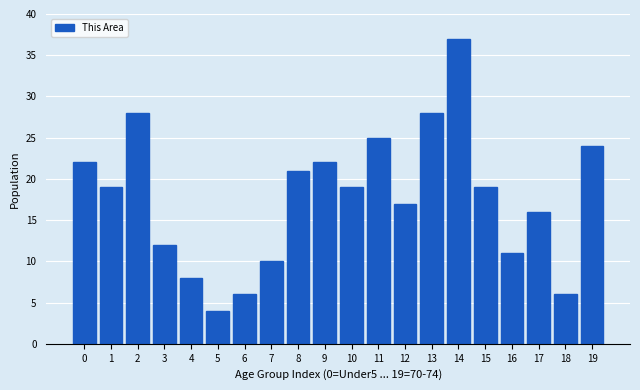

Reading left to right, what are all the values shown in this chart?

0=22	1=19	2=28	3=12	4=8	5=4	6=6	7=10	8=21	9=22	10=19	11=25	12=17	13=28	14=37	15=19	16=11	17=16	18=6	19=24